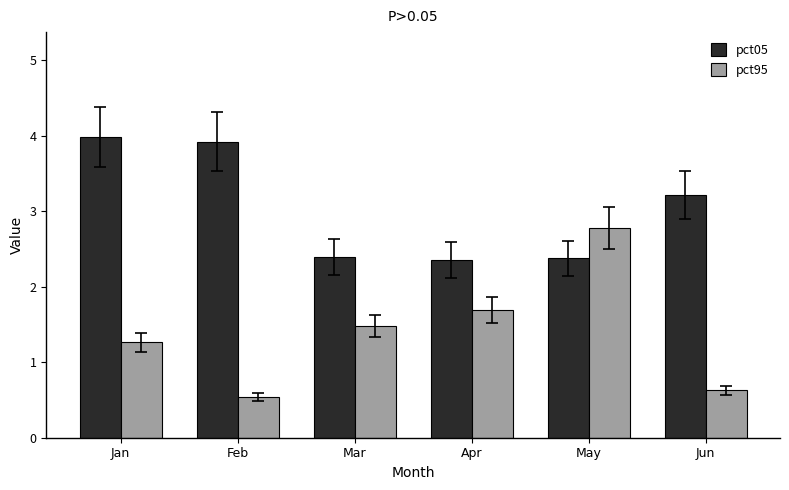

Where is pct05 nearest to the value 3?

Jun